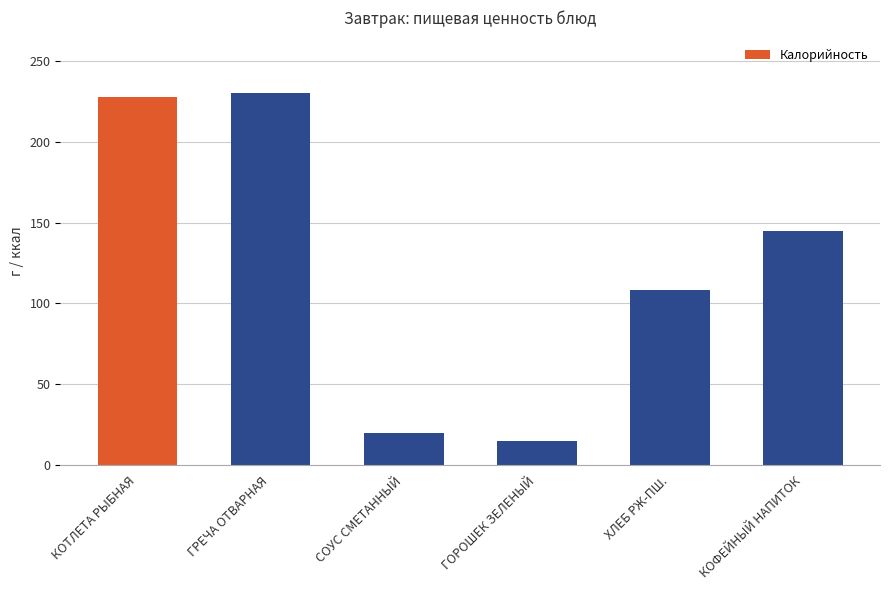

Where is the data nearest to the value 122?

ХЛЕБ РЖ-ПШ.